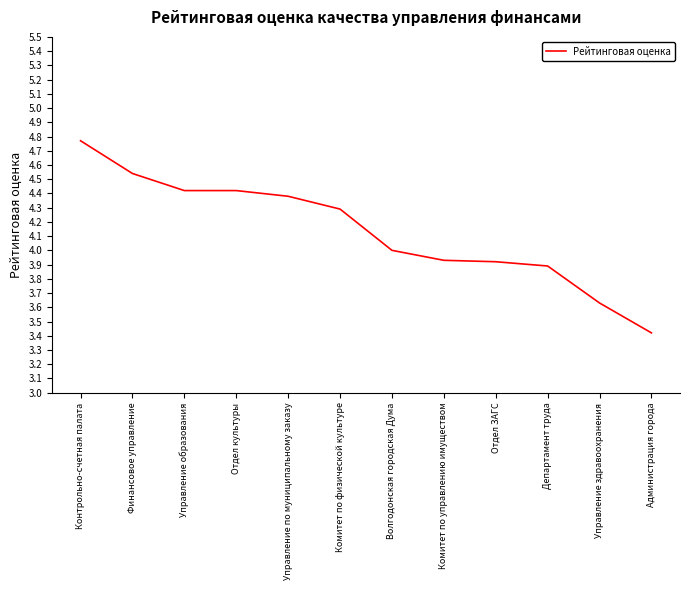

What is the difference between the values at Комитет по физической культуре and Волгодонская городская Дума?

0.3